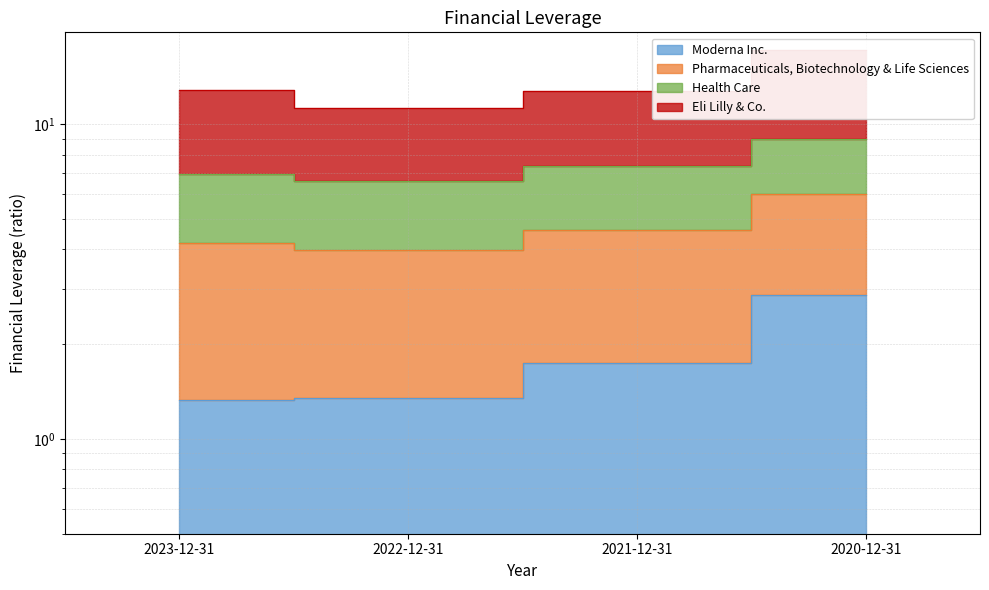

Which series changed the most between 2023-12-31 and 2022-12-31?

Health Care